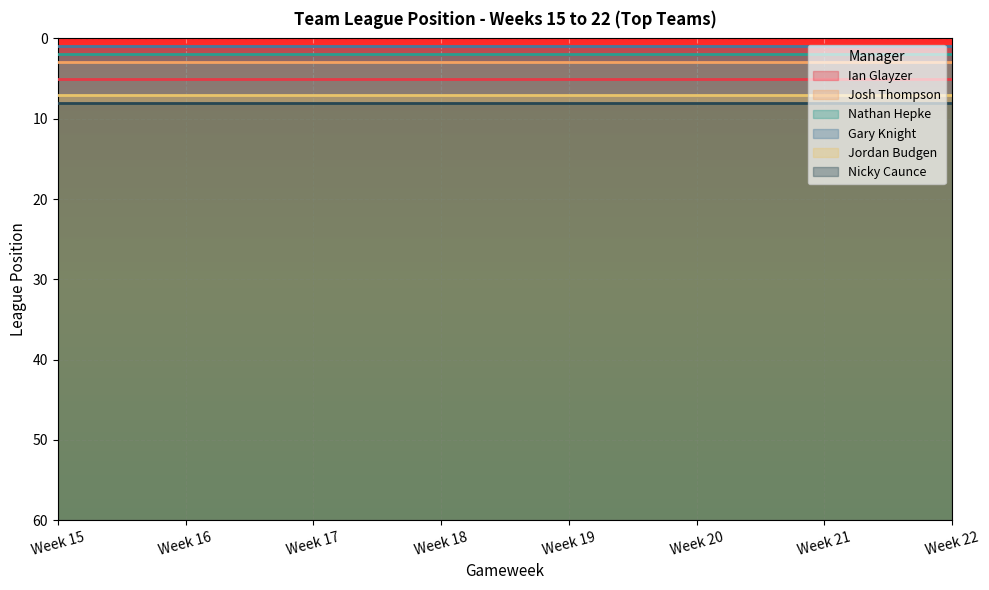

True or false: Josh Thompson and Jordan Budgen intersect in this chart.

False